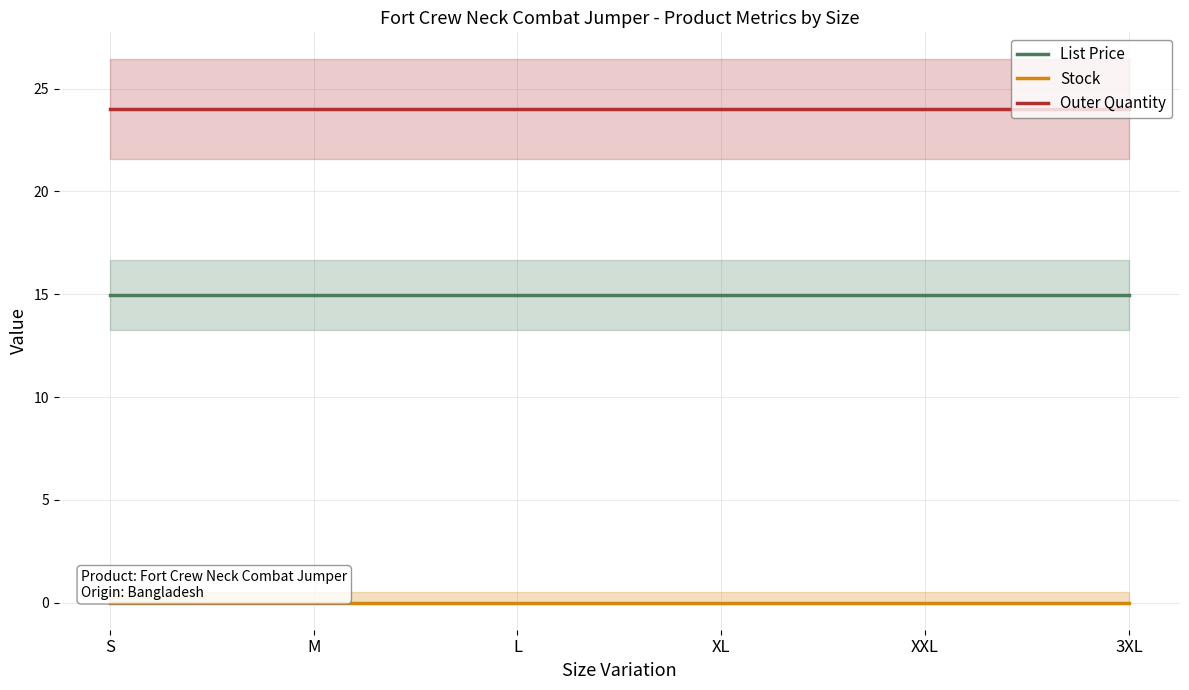

What is the label of the 5th point from the right?

M